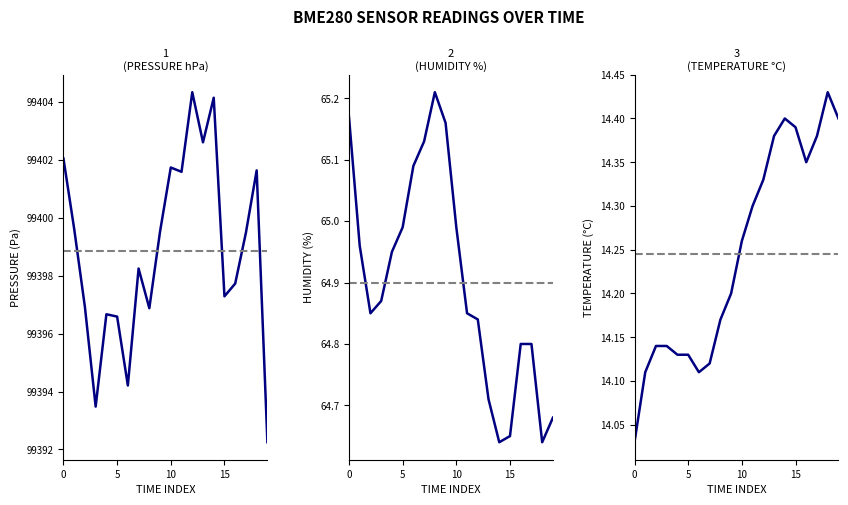

What are all the series names shown in the legend?

BME280_pressure, BME280_humidity, BME280_temperature